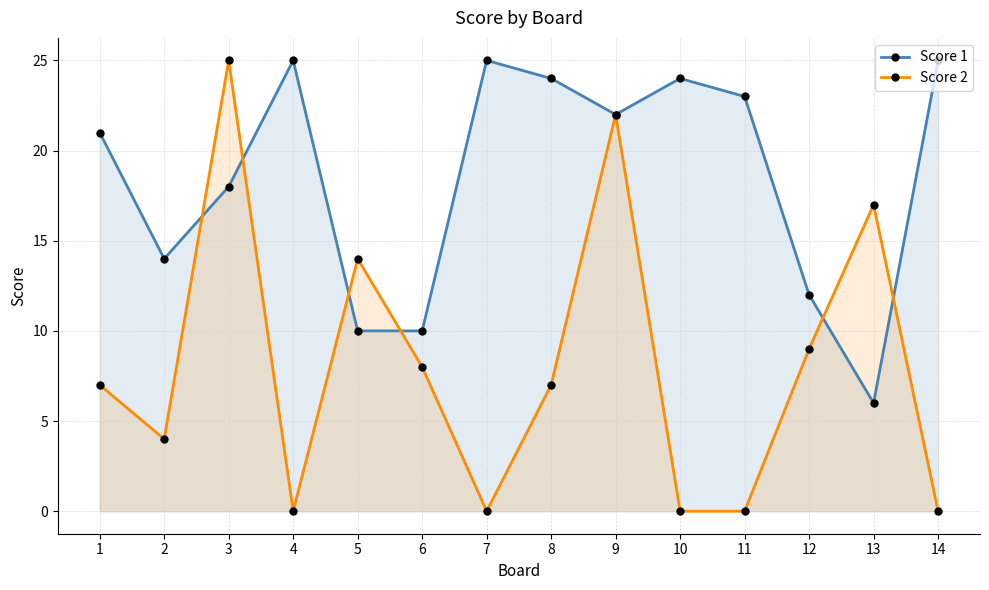

Which series ends up on top after the final intersection of Score 1 and Score 2?

Score 1